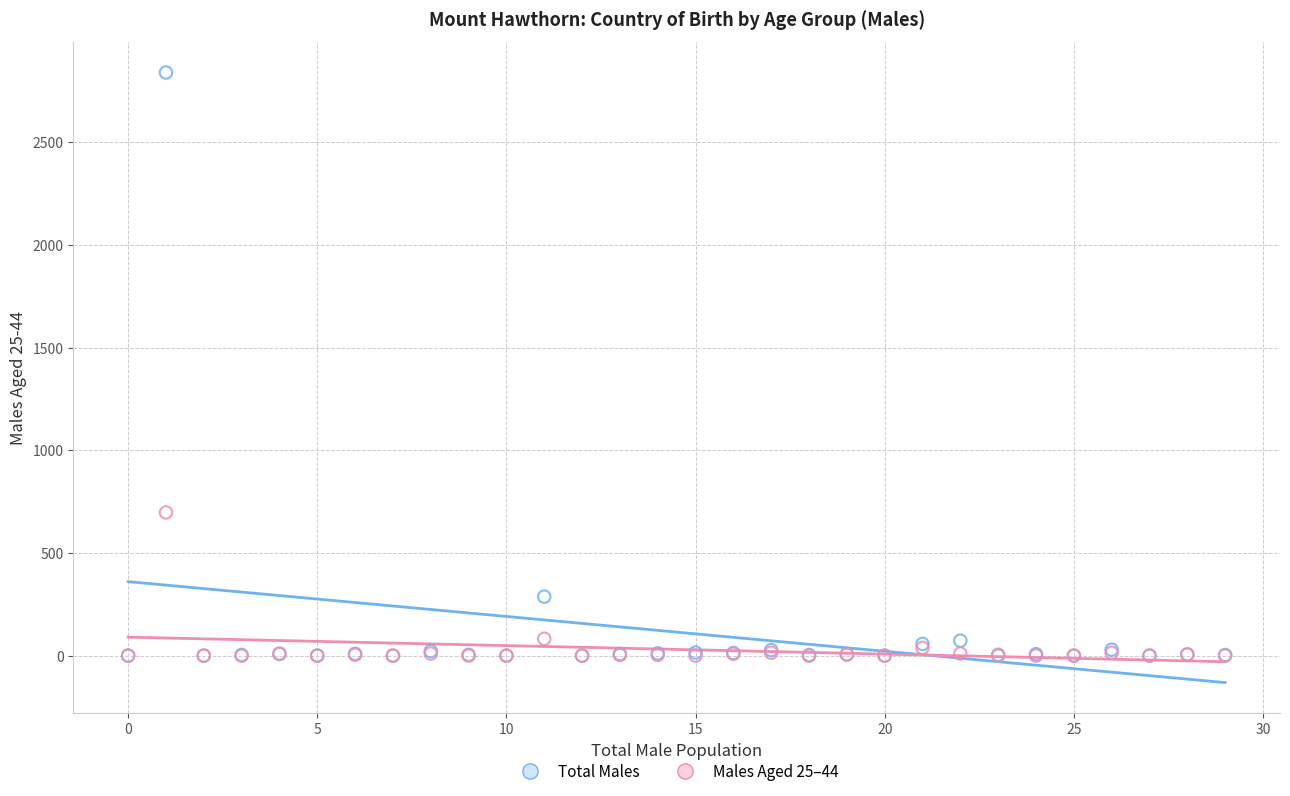

Across all series, what Y value is closest to 1419?

697